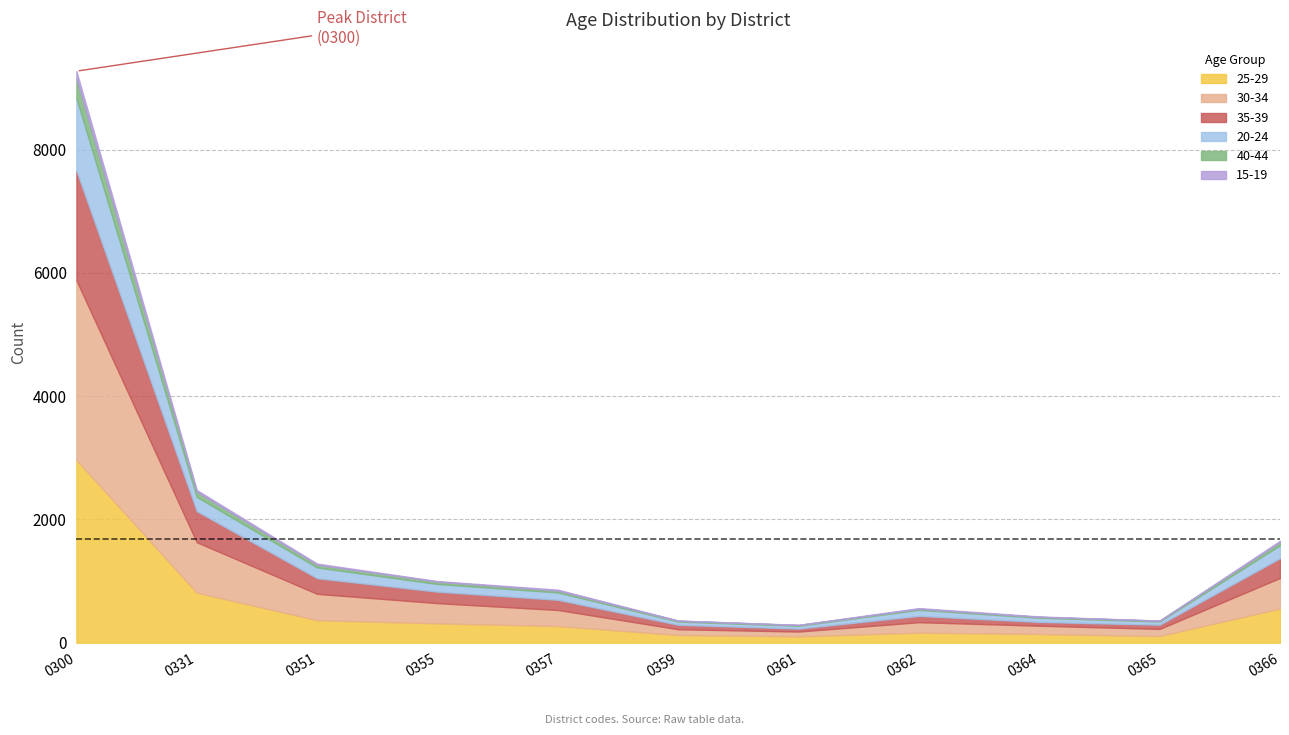

What is the minimum value shown in the chart?

1